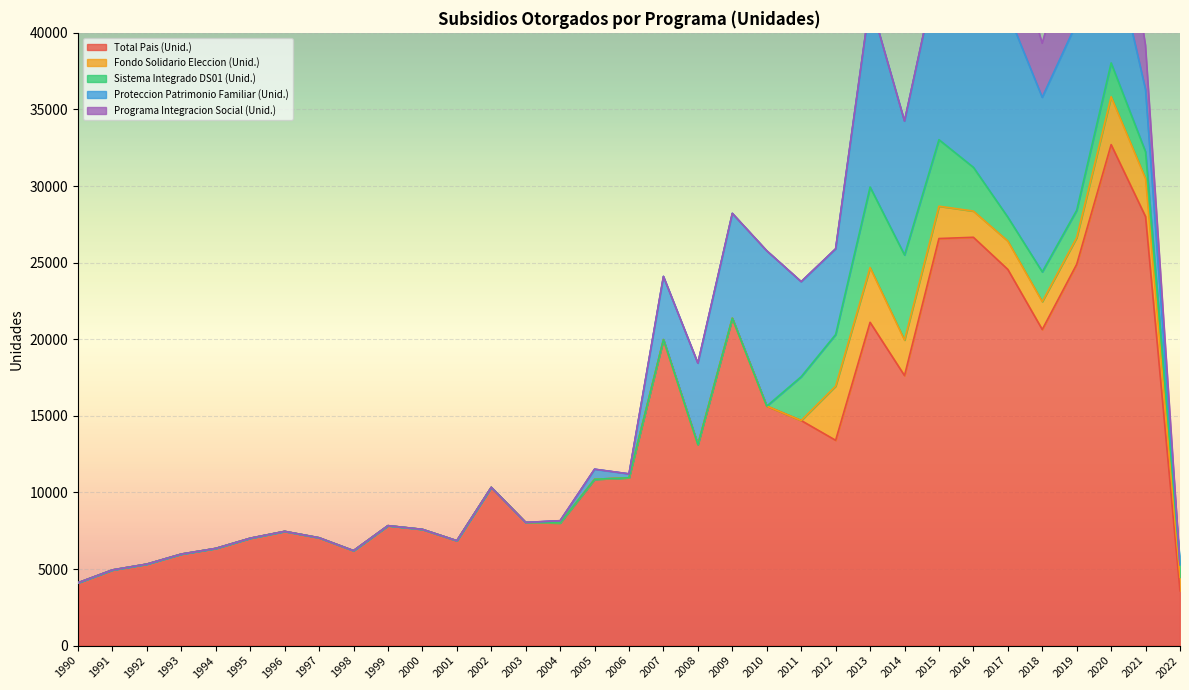

Reading left to right, list all the values displayed in this chart.

Total Pais (Unid.): 1990=4102	1991=4940	1992=5321	1993=5975	1994=6345	1995=7010	1996=7457	1997=7039	1998=6198	1999=7830	2000=7588	2001=6847	2002=10331	2003=8040	2004=8006	2005=10858	2006=10957	2007=19975	2008=13127	2009=21372	2010=15634	2011=14694	2012=13403	2013=21105	2014=17628	2015=26573	2016=26655	2017=24558	2018=20635	2019=24890	2020=32704	2021=28002	2022=3577
Fondo Solidario Eleccion (Unid.): 1990=0	1991=0	1992=0	1993=0	1994=0	1995=0	1996=0	1997=0	1998=0	1999=0	2000=0	2001=0	2002=0	2003=0	2004=0	2005=0	2006=0	2007=0	2008=0	2009=0	2010=0	2011=0	2012=3535	2013=3575	2014=2319	2015=2110	2016=1710	2017=1850	2018=1820	2019=1745	2020=3126	2021=2482	2022=889
Sistema Integrado DS01 (Unid.): 1990=0	1991=0	1992=0	1993=0	1994=0	1995=0	1996=0	1997=0	1998=0	1999=0	2000=0	2001=0	2002=0	2003=0	2004=0	2005=0	2006=0	2007=0	2008=0	2009=0	2010=0	2011=2861	2012=3369	2013=5255	2014=5555	2015=4343	2016=2857	2017=1559	2018=1941	2019=1783	2020=2207	2021=1745	2022=825
Proteccion Patrimonio Familiar (Unid.): 1990=0	1991=0	1992=0	1993=0	1994=0	1995=0	1996=0	1997=0	1998=0	1999=0	2000=0	2001=0	2002=0	2003=0	2004=148	2005=657	2006=253	2007=4124	2008=5310	2009=6844	2010=10140	2011=6204	2012=5594	2013=12135	2014=8741	2015=11544	2016=14827	2017=13365	2018=11395	2019=12233	2020=8101	2021=4068	2022=2
Programa Integracion Social (Unid.): 1990=0	1991=0	1992=0	1993=0	1994=0	1995=0	1996=0	1997=0	1998=0	1999=0	2000=0	2001=0	2002=0	2003=0	2004=0	2005=0	2006=0	2007=0	2008=0	2009=0	2010=0	2011=0	2012=0	2013=0	2014=0	2015=0	2016=5165	2017=5748	2018=3527	2019=6572	2020=7311	2021=2892	2022=0